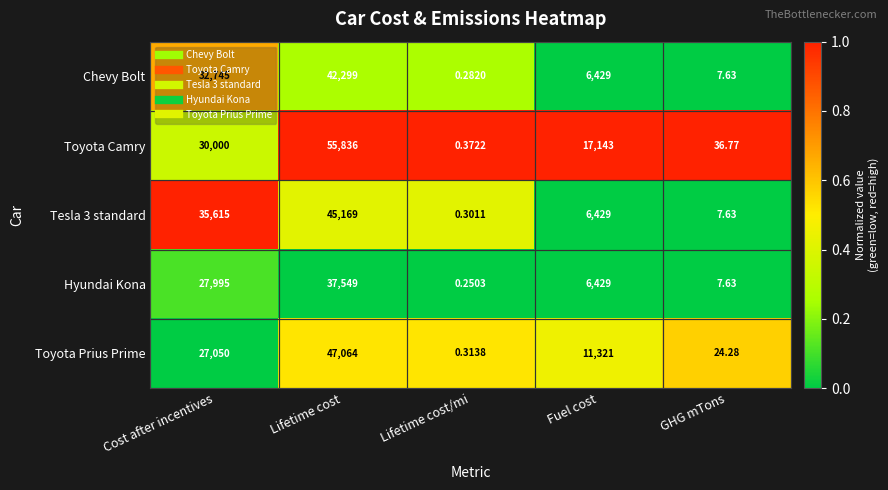

What is the difference between the highest and lowest values at Fuel cost?

10714.0